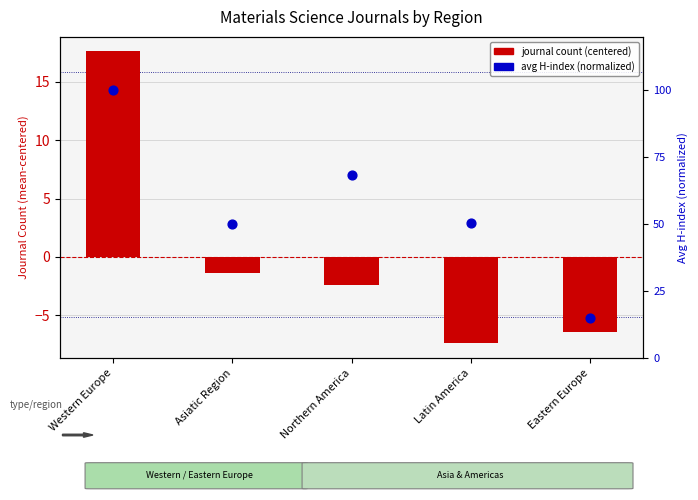

Which series has the largest total across all categories?

avg H-index (normalized)